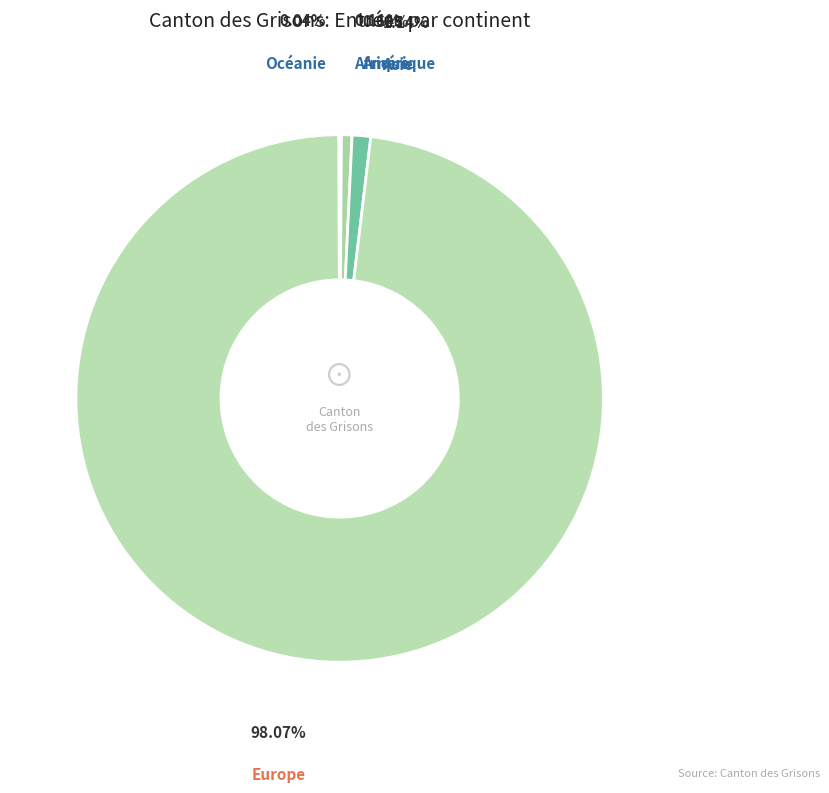

Which category has the smallest portion of the pie?

Océanie